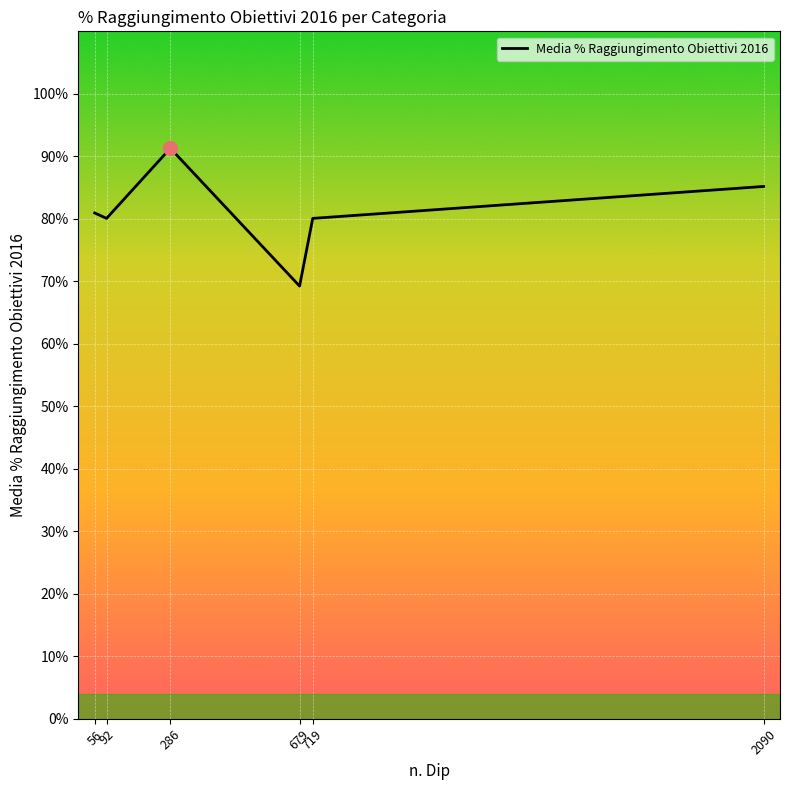

Reading right to left, transcribe all the data shown in this chart.

85.2	80.1	69.2	91.3	80.1	80.9